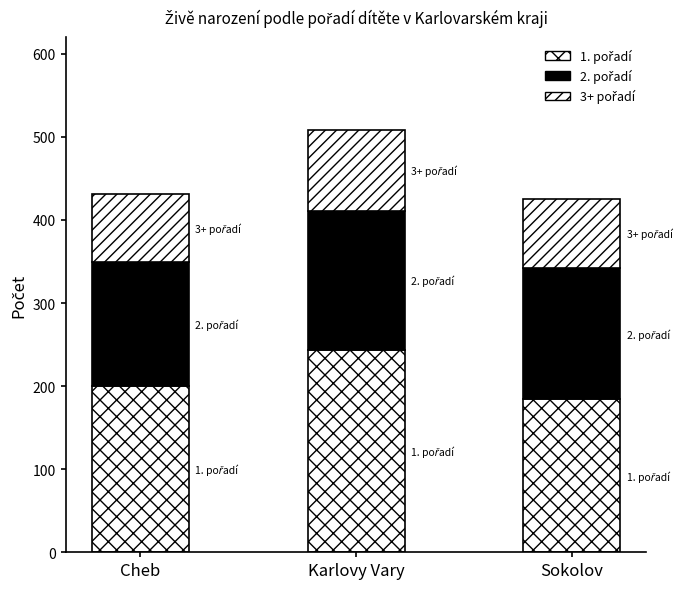

How many data points does each series have?

3